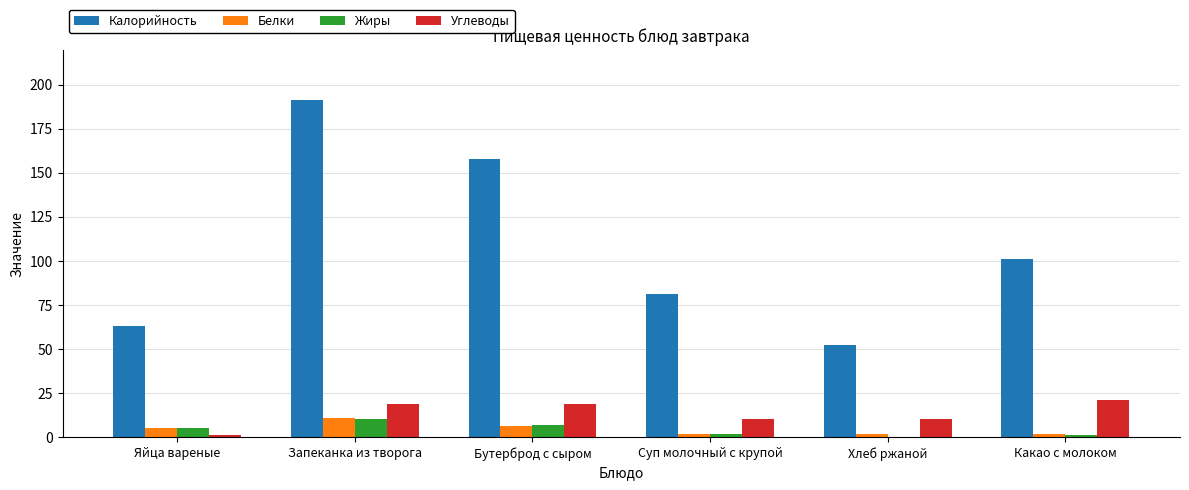

What is the highest value of the Калорийность series?

191